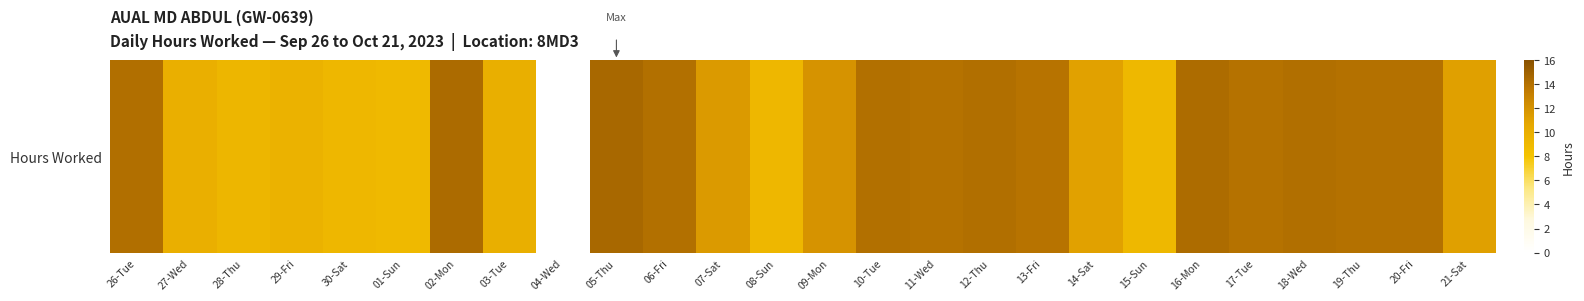

Rank the categories by value from highest to lowest.

05-Thu, 02-Mon, 16-Mon, 18-Wed, 26-Tue, 12-Thu, 10-Tue, 06-Fri, 19-Thu, 20-Fri, 11-Wed, 17-Tue, 13-Fri, 09-Mon, 07-Sat, 21-Sat, 14-Sat, 03-Tue, 27-Wed, 29-Fri, 28-Thu, 30-Sat, 08-Sun, 15-Sun, 01-Sun, 04-Wed